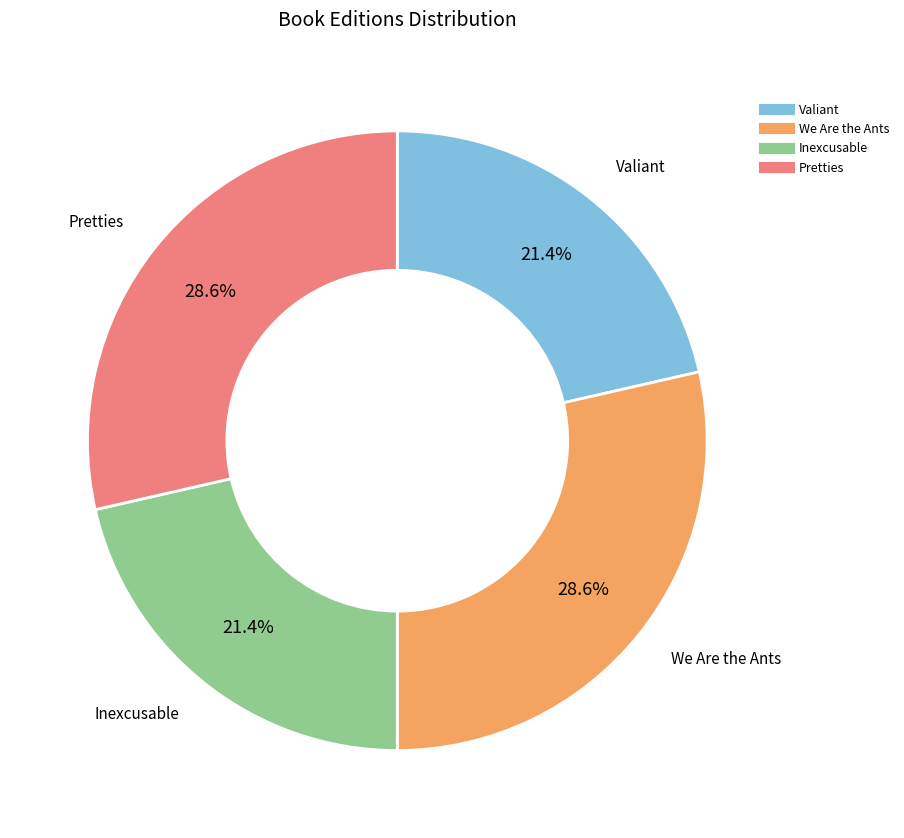

Does We Are the Ants account for over 50% of the chart?

No